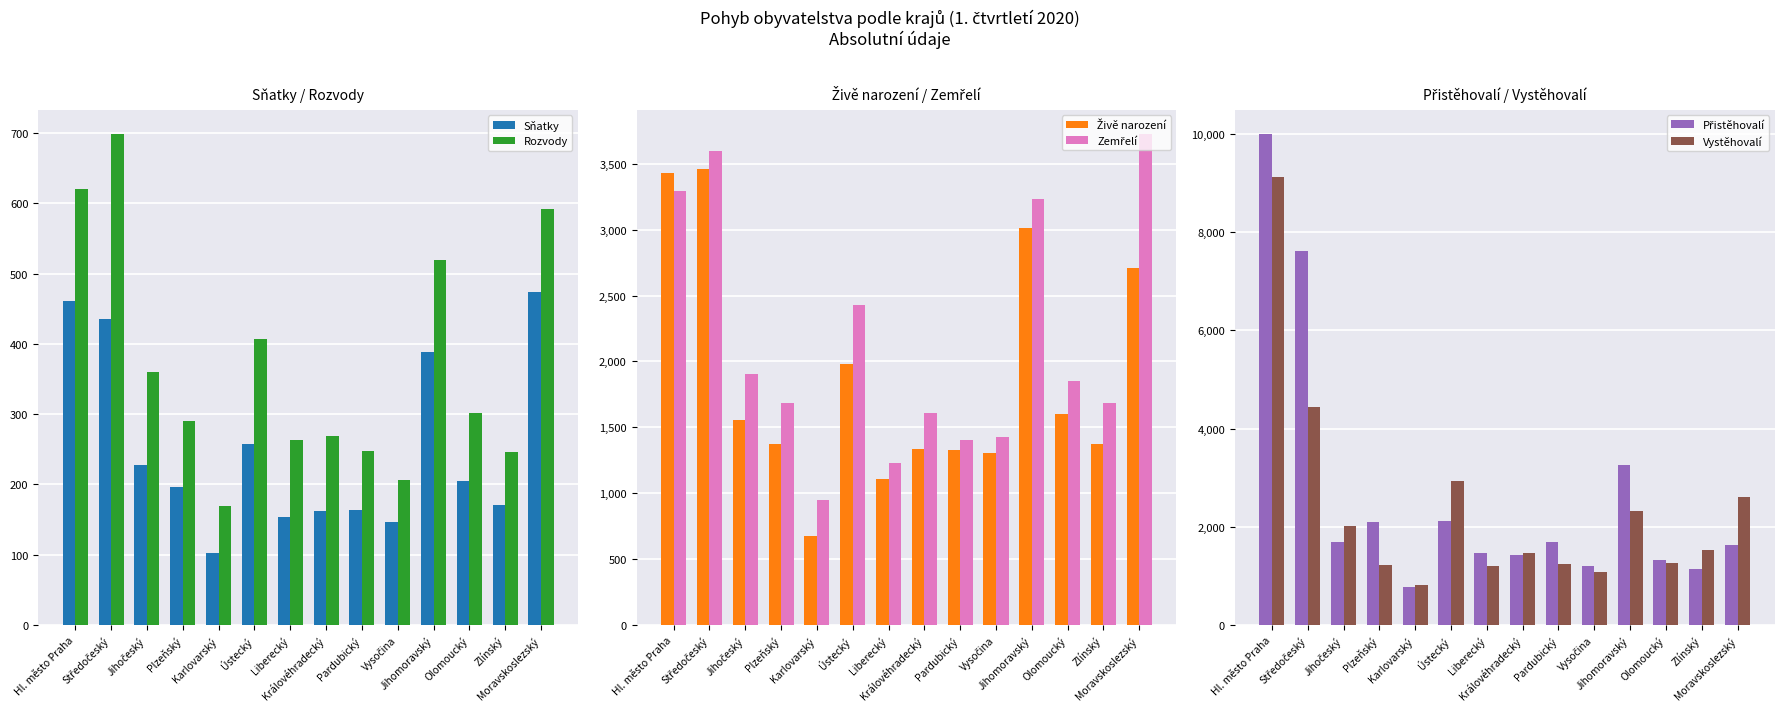

Reading right to left, extract all data points from this chart.

Sňatky: 474	171	205	388	147	164	162	153	257	102	196	227	435	461
Rozvody: 592	246	301	520	206	247	269	263	407	169	290	360	698	620
Živě narození: 2709	1372	1605	3011	1306	1332	1334	1106	1978	673	1372	1556	3461	3430
Zemřelí: 3723	1687	1853	3232	1428	1403	1612	1231	2430	950	1684	1907	3597	3291
Přistěhovalí: 1623	1148	1325	3250	1198	1700	1434	1474	2129	769	2094	1698	7614	9992
Vystěhovalí: 2614	1526	1256	2320	1072	1237	1460	1197	2929	825	1220	2022	4434	9128